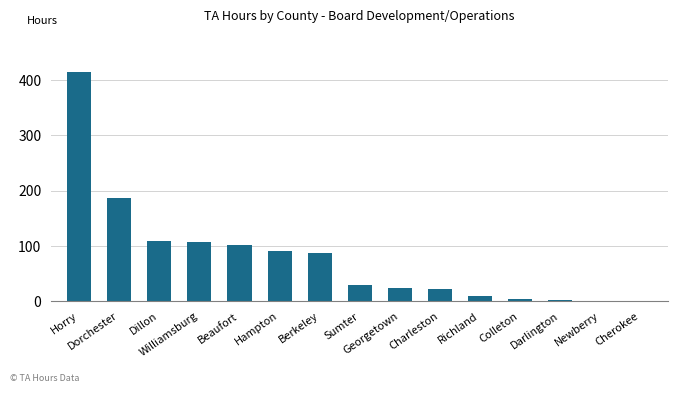

What is the change in value from Georgetown to Colleton?

-20.0